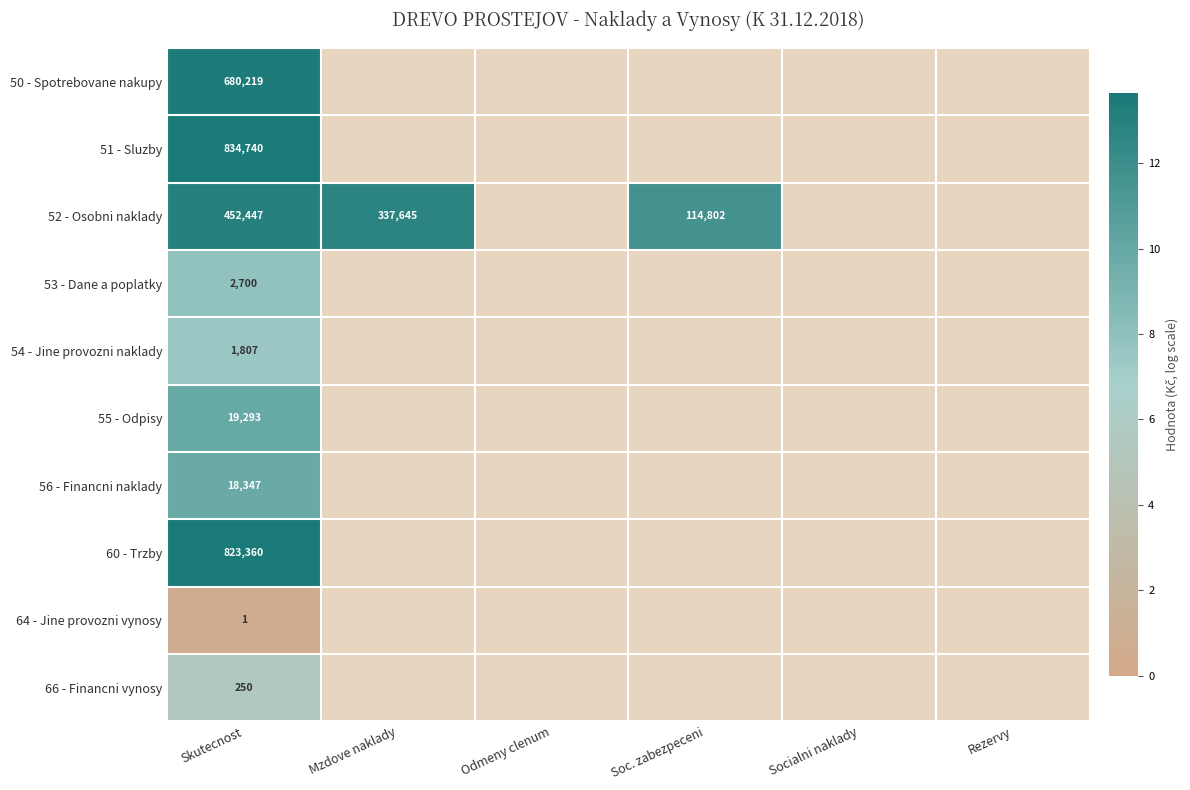

Which category has the highest value in the 60 - Trzby series?

Skutecnost